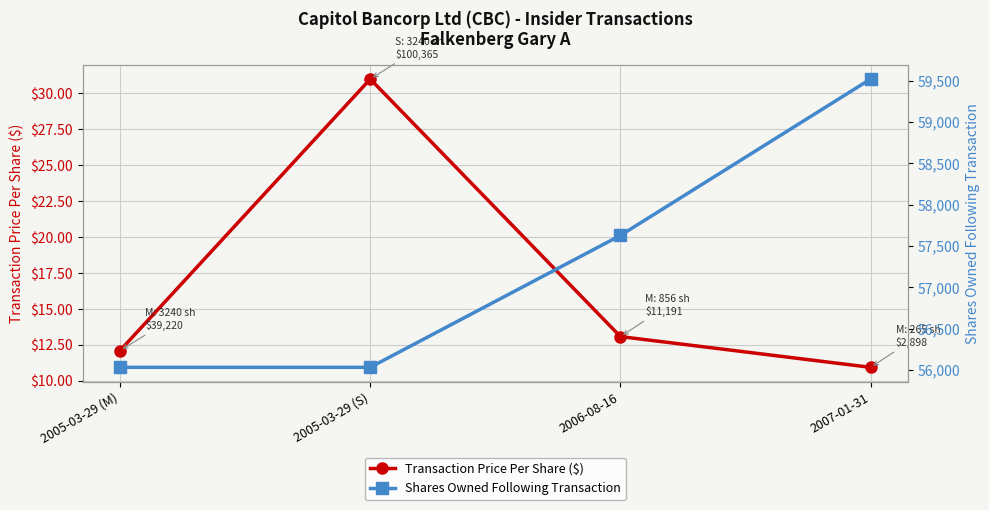

At 2005-03-29 (M), list the series in order from smallest to largest.

Transaction Price Per Share ($), Shares Owned Following Transaction